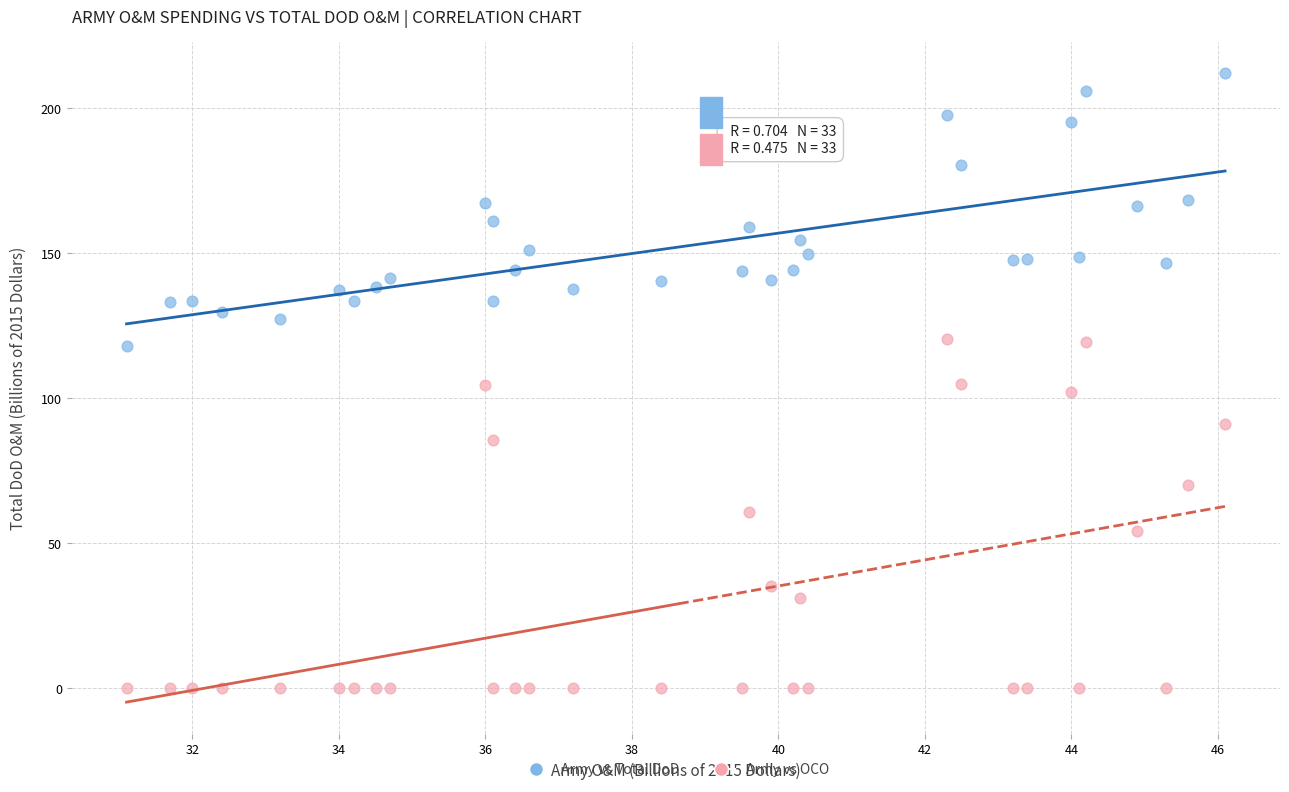

Across all data points, what is the range of Y values (max minus min)?

212.0